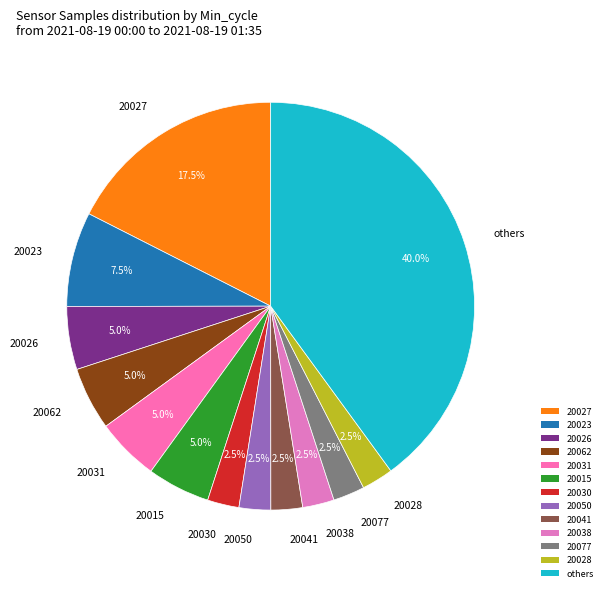

Count the number of slices in the pie.

13